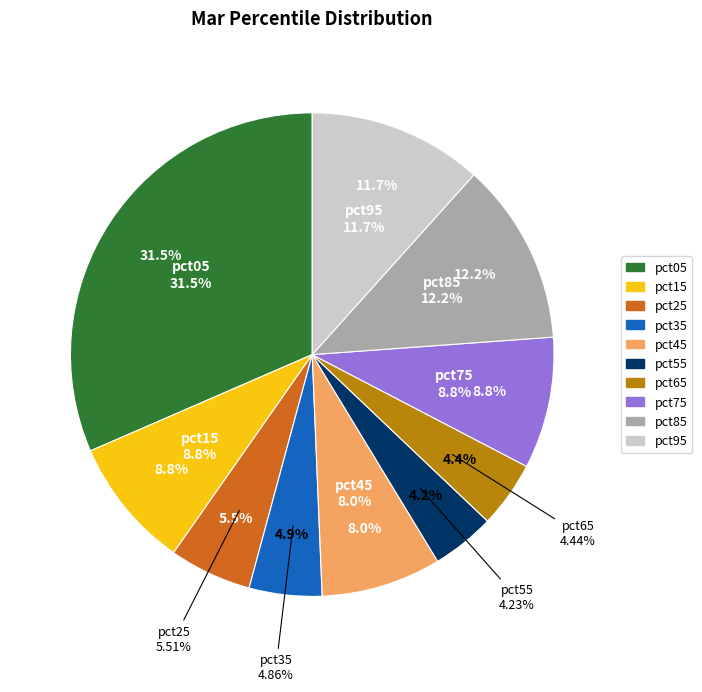

Between pct95 and pct35, which is larger?

pct95